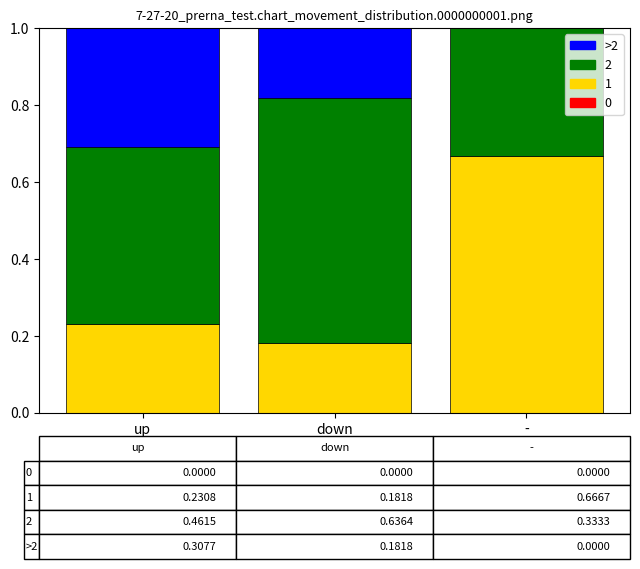

What is the total value across all series at -?

1.0